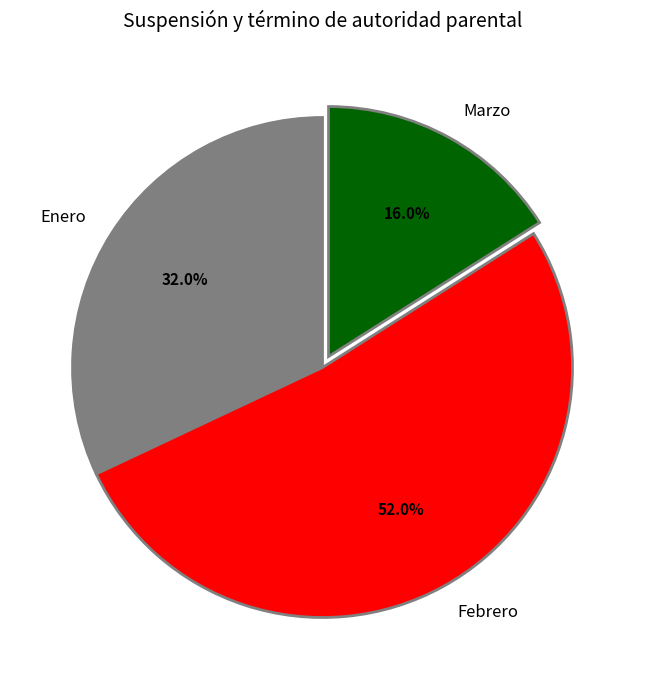

What is the majority slice?

Febrero